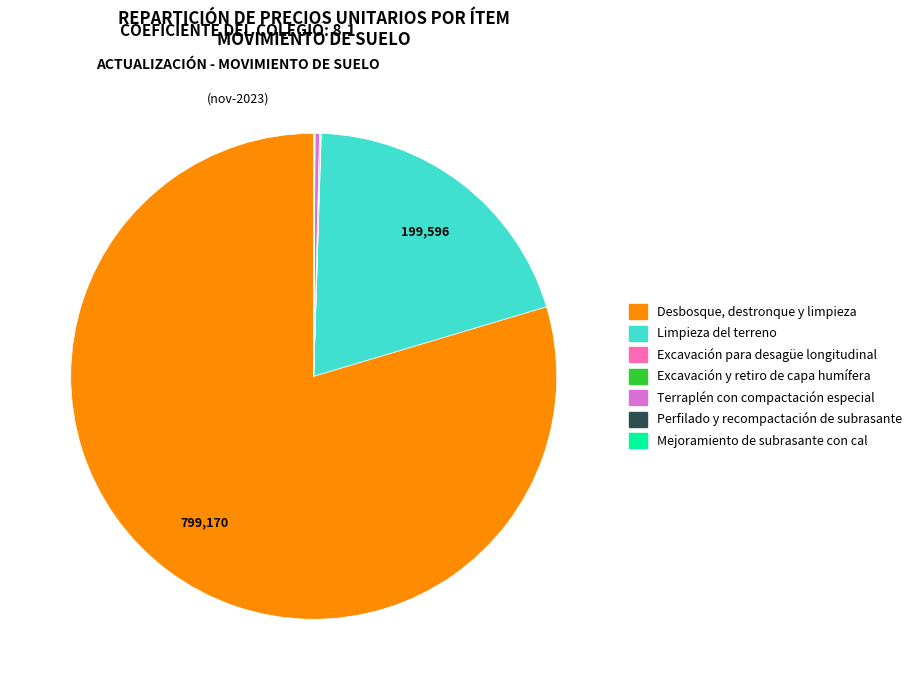

Which slice represents more than half of the pie?

Desbosque, destronque y limpieza